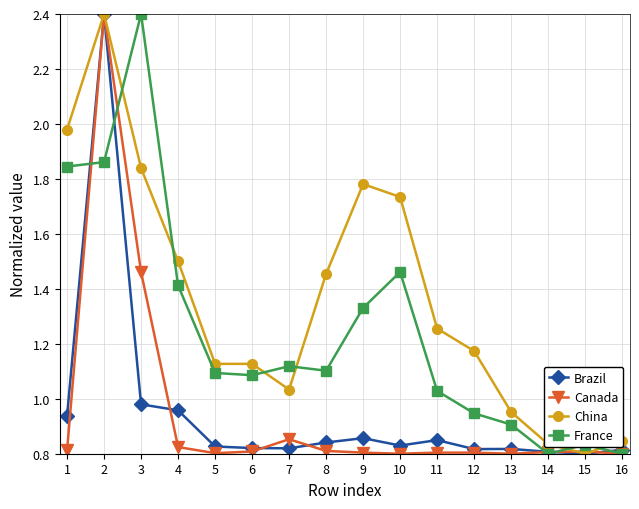

True or false: France and Canada intersect in this chart.

True